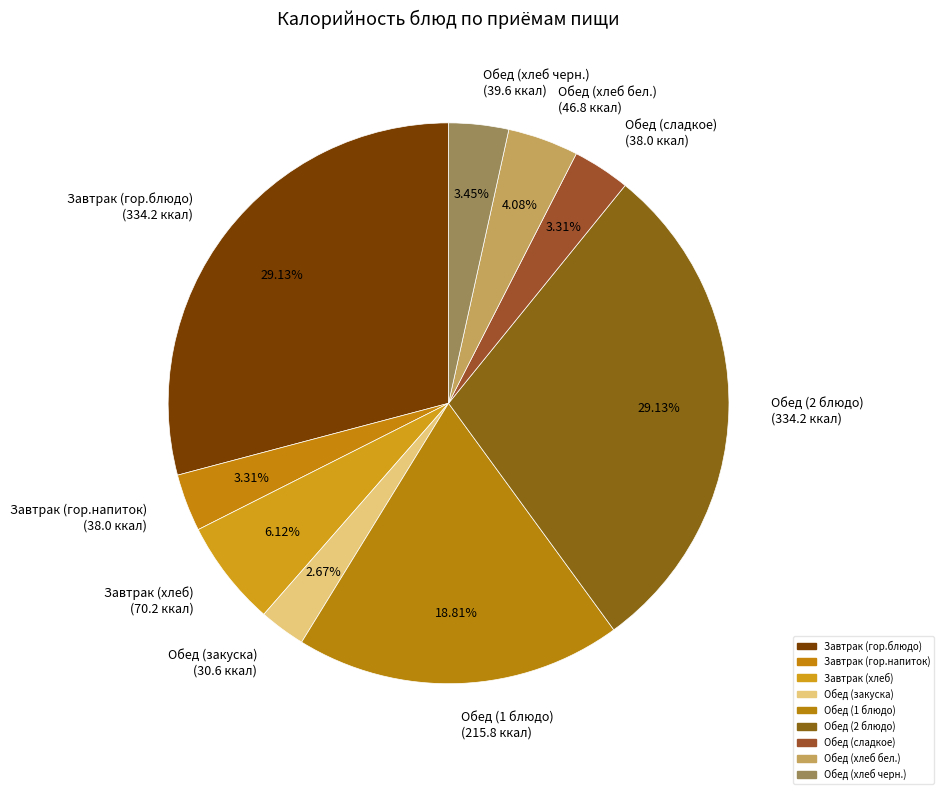

What percentage is the Обед (хлеб черн.) slice, to the nearest percent?

3%